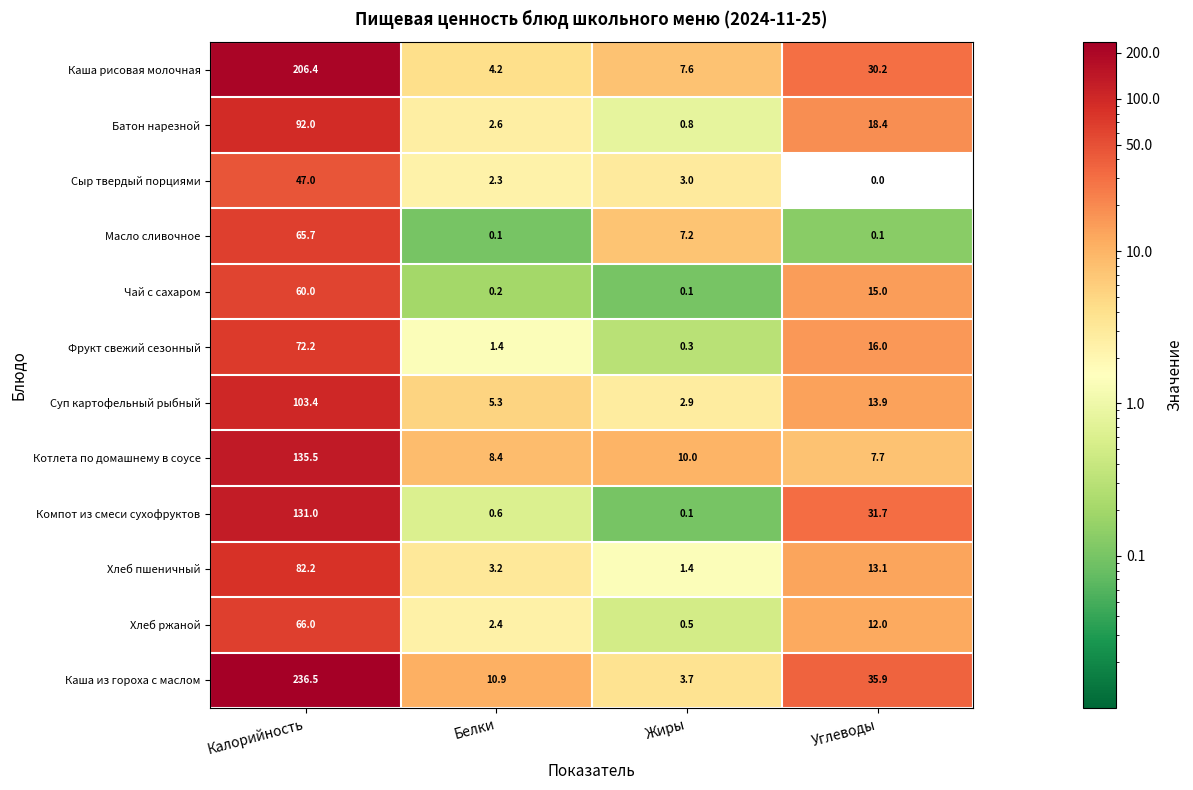

Which category has the highest value in the Батон нарезной series?

Калорийность